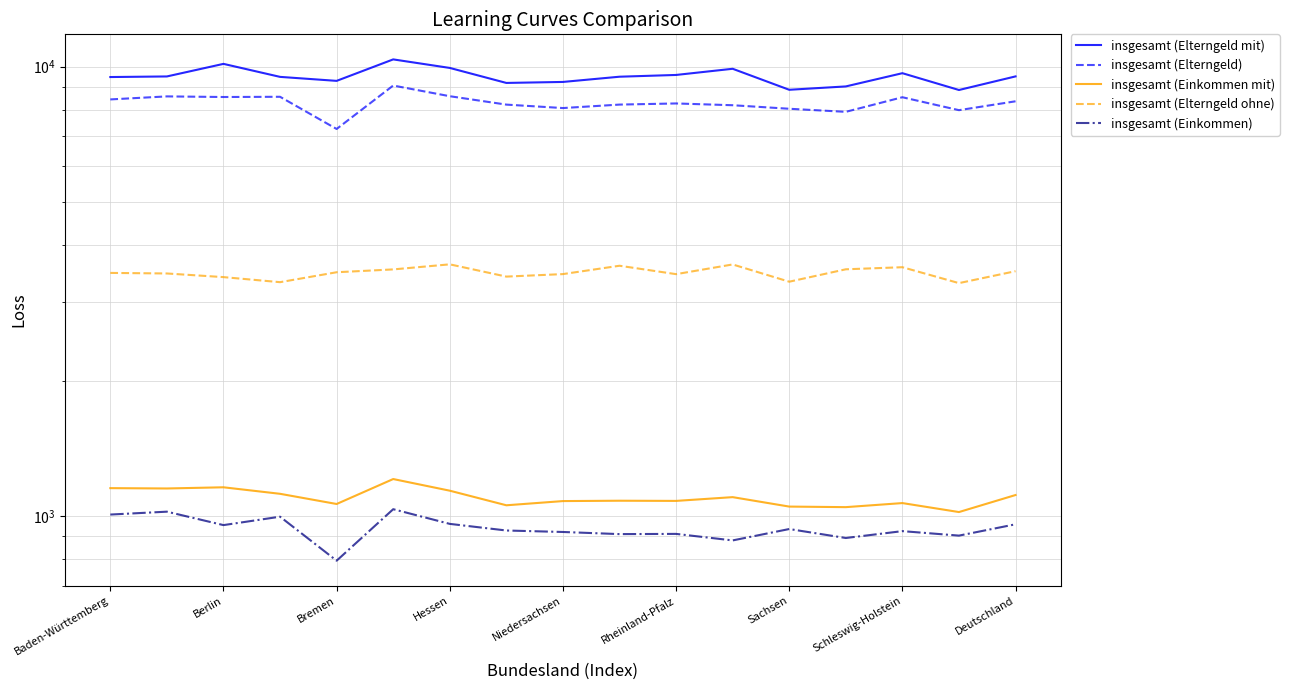

What is the minimum value for insgesamt (Elterngeld)?

7264